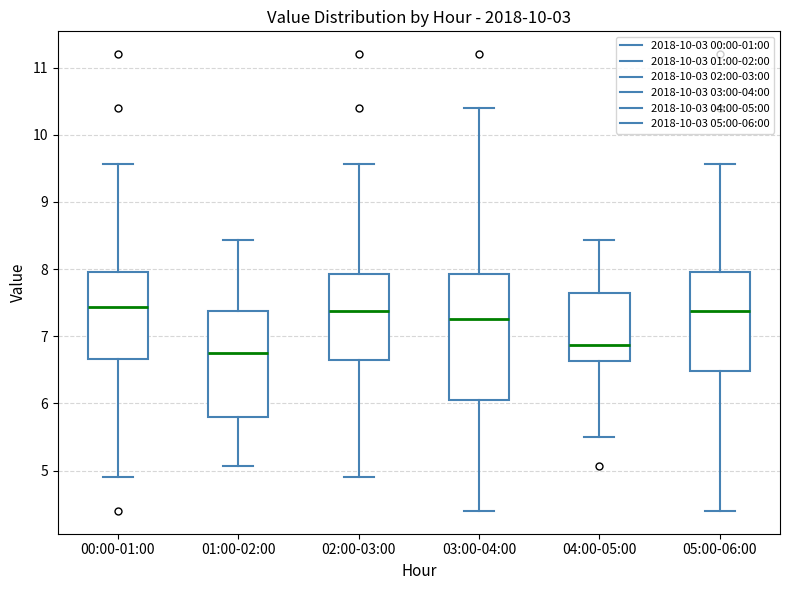

Which box is the tallest, from its lower edge to its upper edge?

03:00-04:00